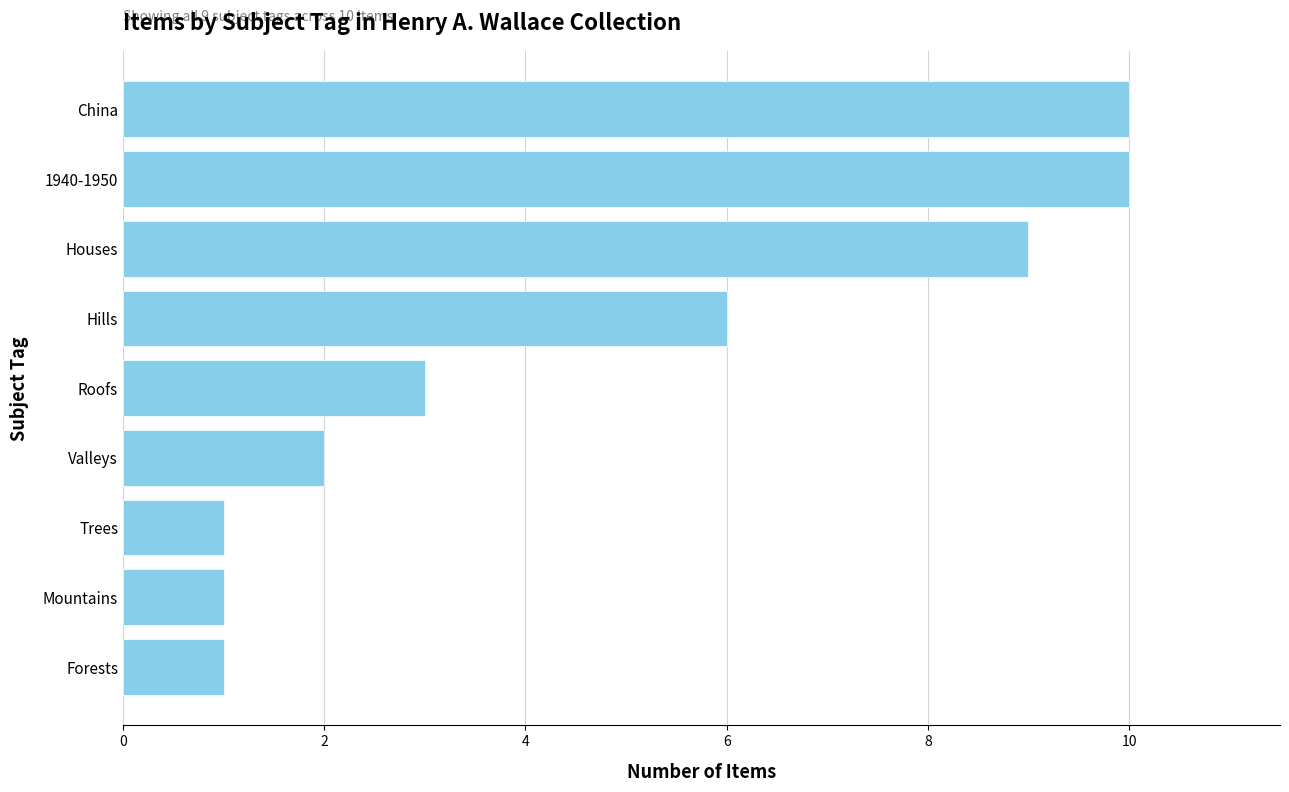

What is the sum of all values?

43